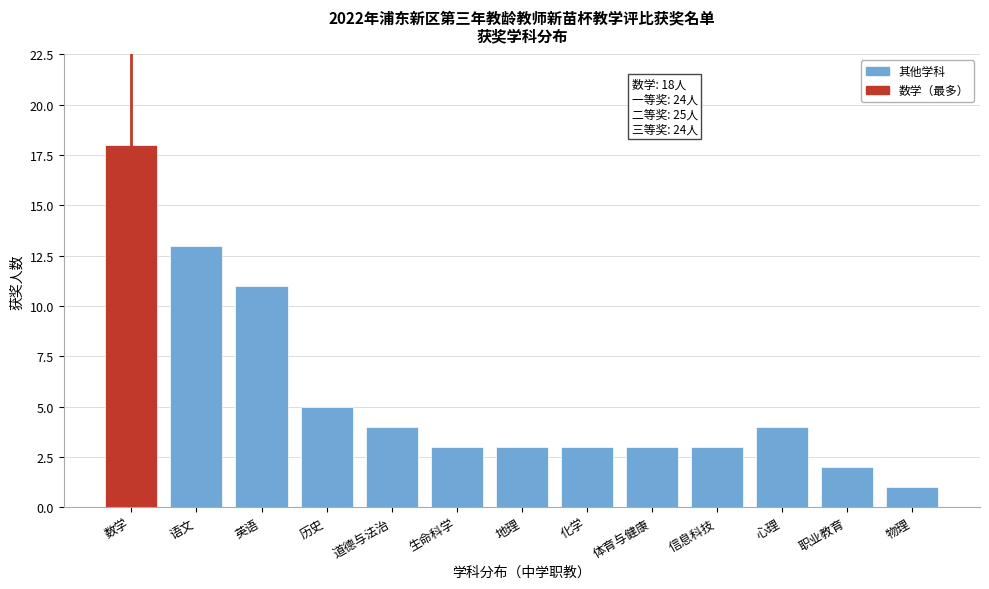

Reading right to left, what are all the values shown in this chart?

物理=1	职业教育=2	心理=4	信息科技=3	体育与健康=3	化学=3	地理=3	生命科学=3	道德与法治=4	历史=5	英语=11	语文=13	数学=18